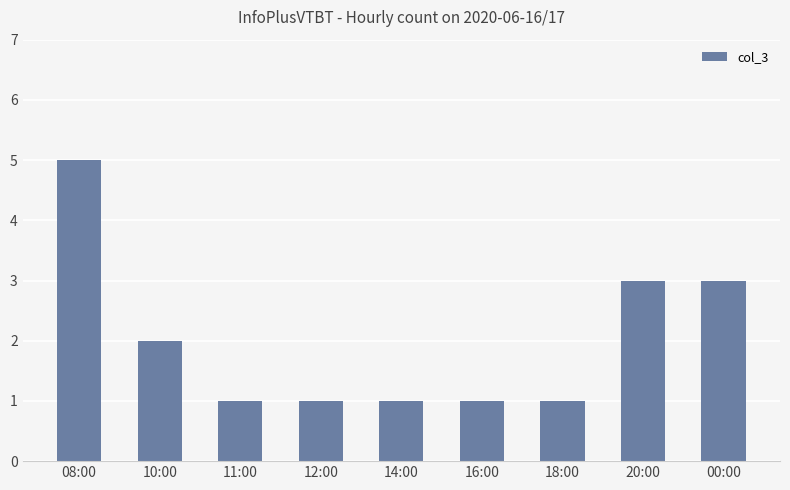

What is the sum of all values?

18